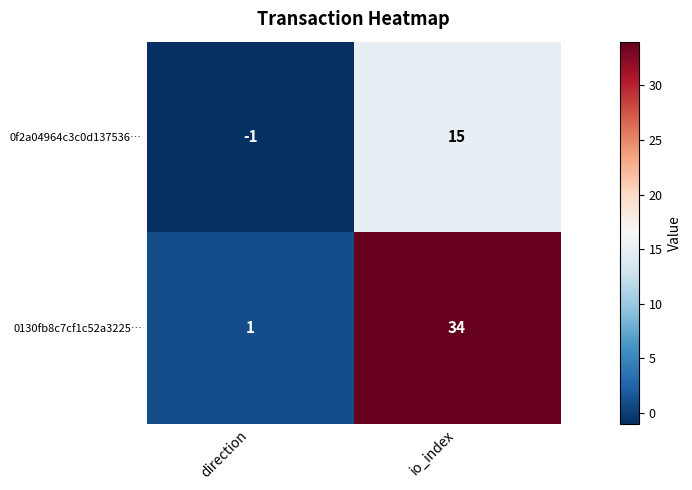

Reading right to left, transcribe all the data shown in this chart.

0f2a04964c3c0d137536…: 15	-1
0130fb8c7cf1c52a3225…: 34	1